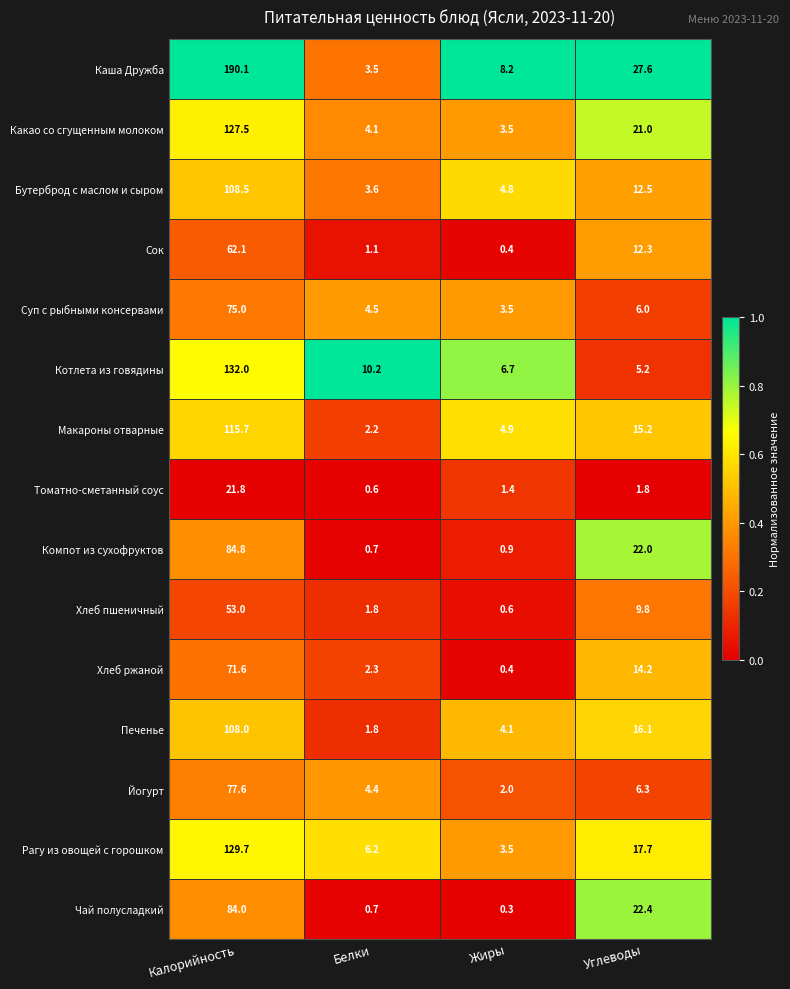

What is the difference between the second highest and second lowest values in the Суп с рыбными консервами series?

1.5